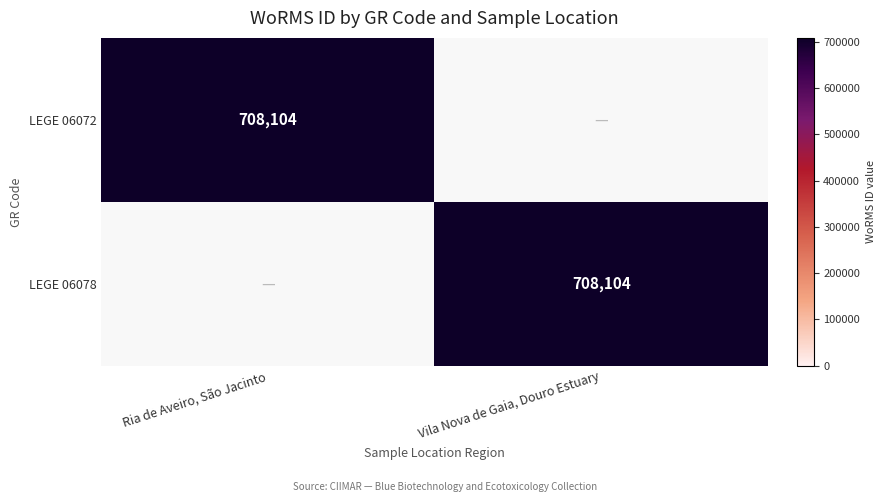

What is the maximum value for LEGE 06072?

708104